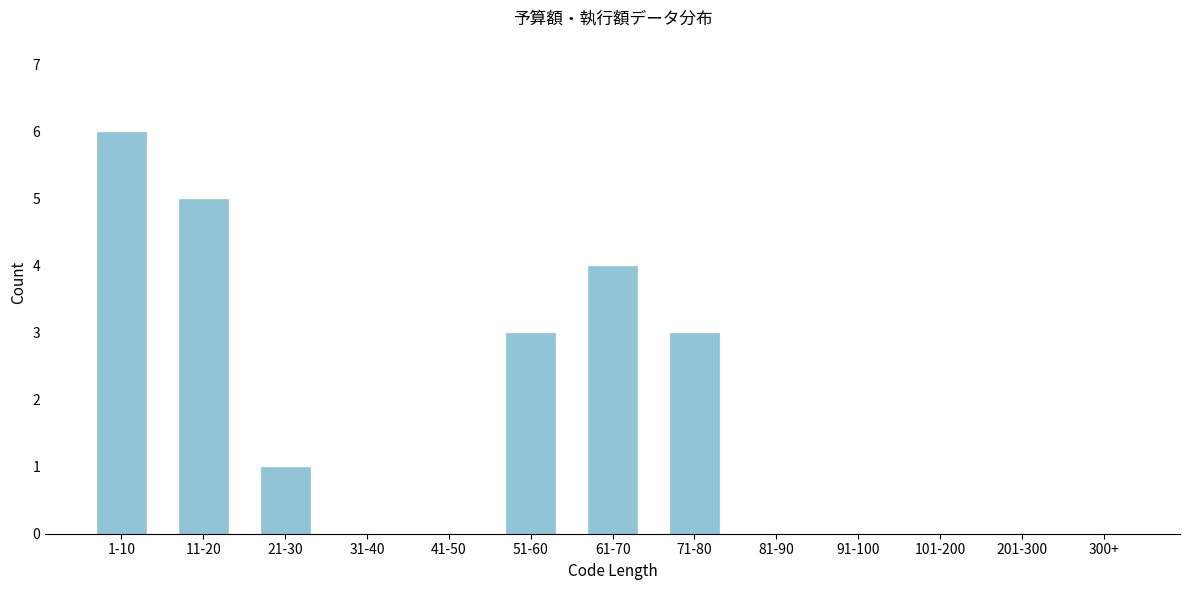

Reading left to right, list all the values displayed in this chart.

1-10=6	11-20=5	21-30=1	31-40=0	41-50=0	51-60=3	61-70=4	71-80=3	81-90=0	91-100=0	101-200=0	201-300=0	300+=0